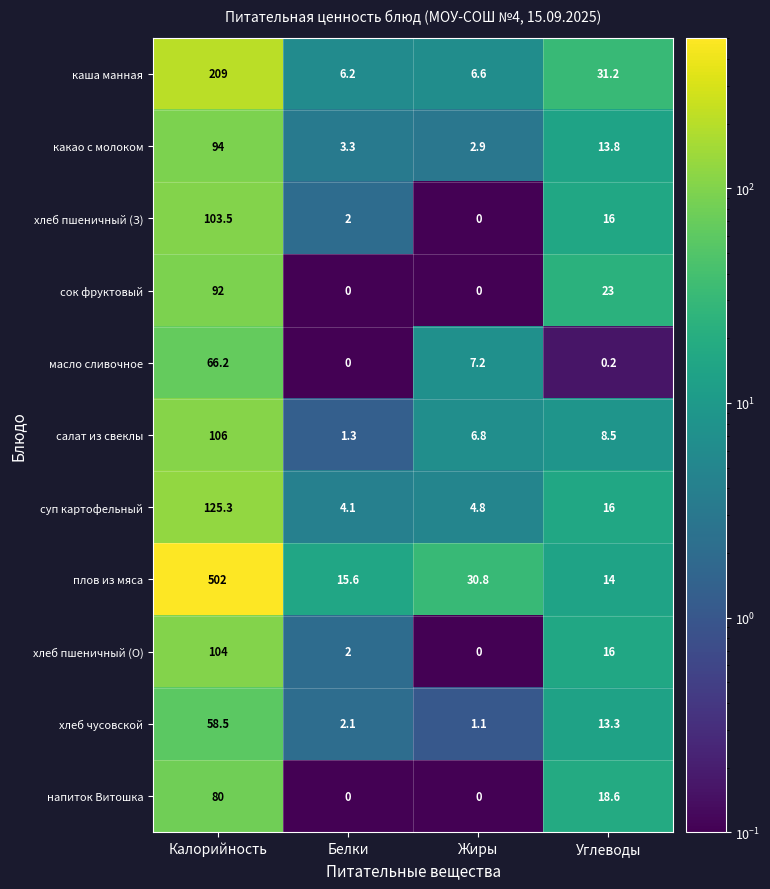

How many data points does each series have?

4